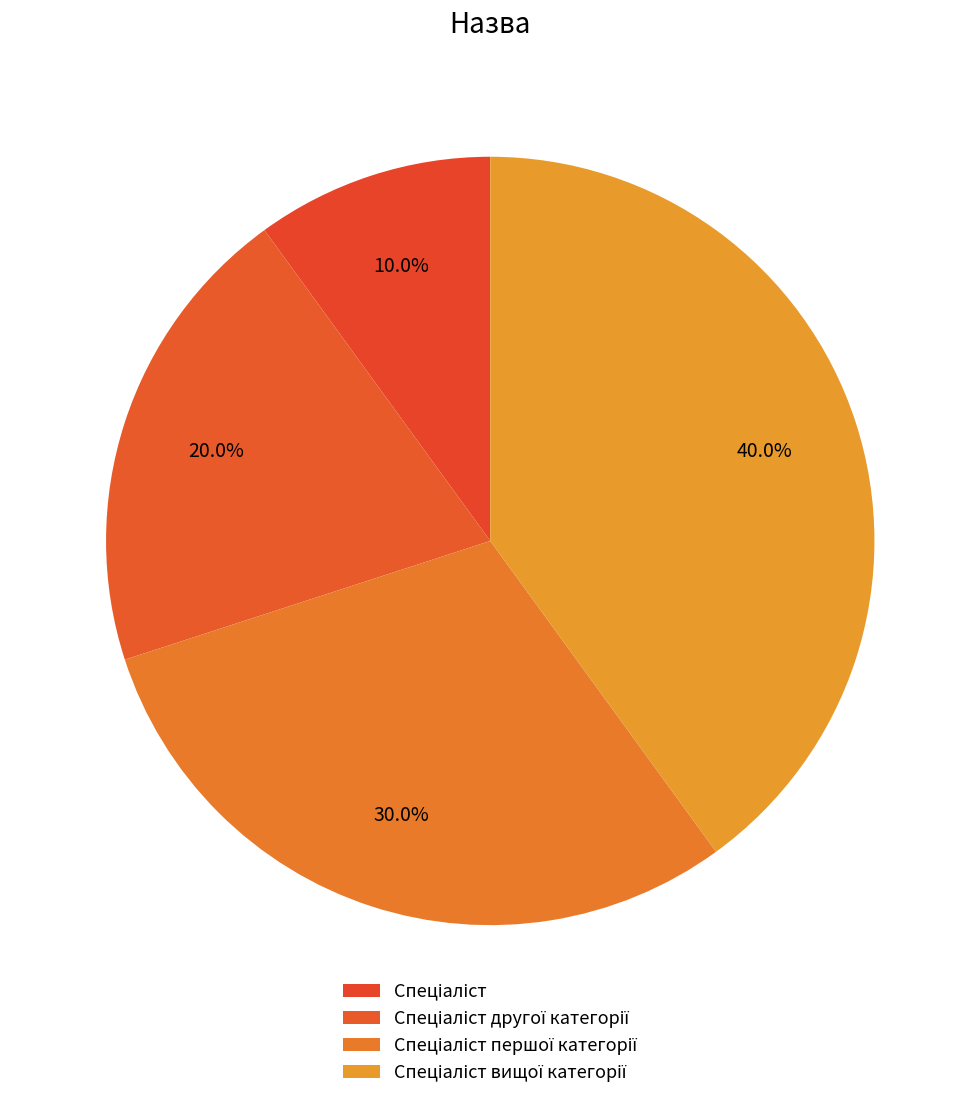

Rank the categories by value from lowest to highest.

Спеціаліст, Спеціаліст другої категорії, Спеціаліст першої категорії, Спеціаліст вищої категорії